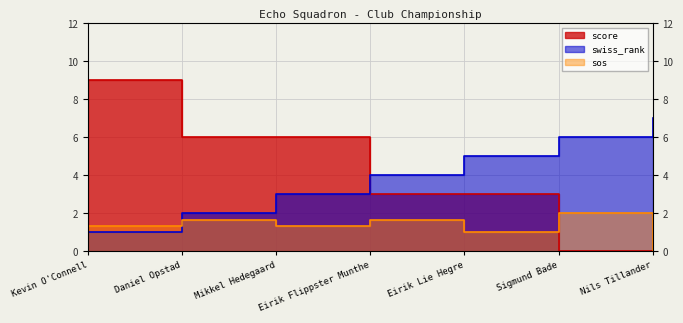

True or false: sos and score cross at least once.

True